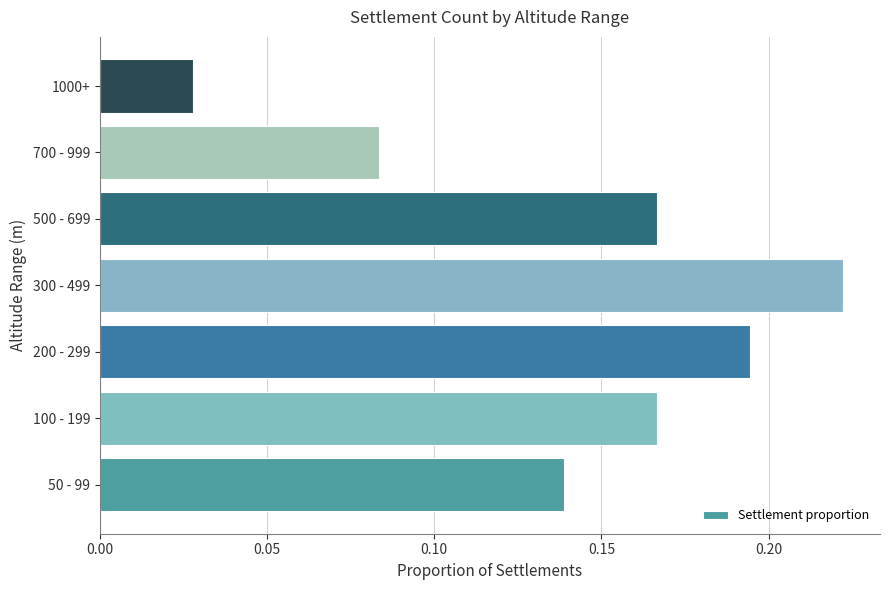

Does the chart contain any negative values?

No